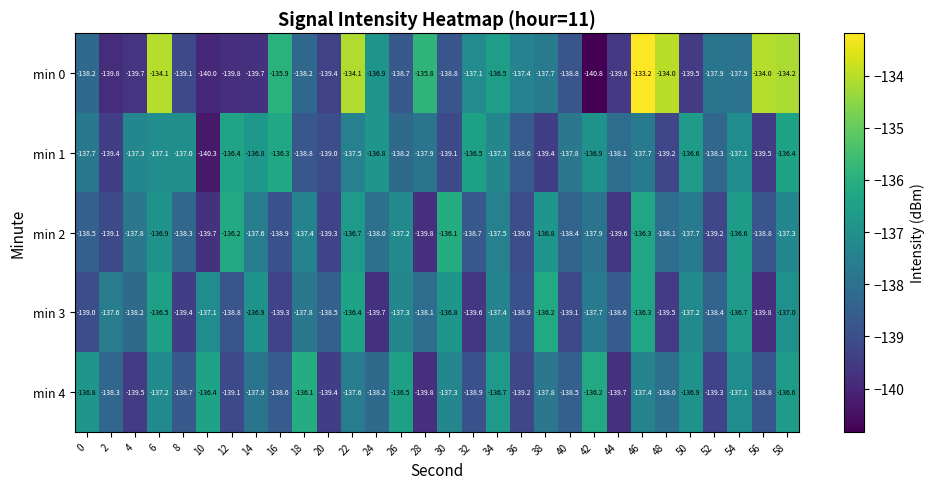

What is the difference between the min 3 values at 16 and 32?

0.3